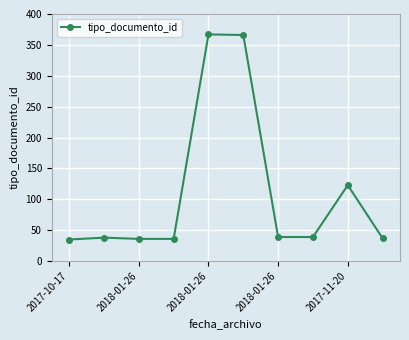

What is the value of the 4th point from the left?

36